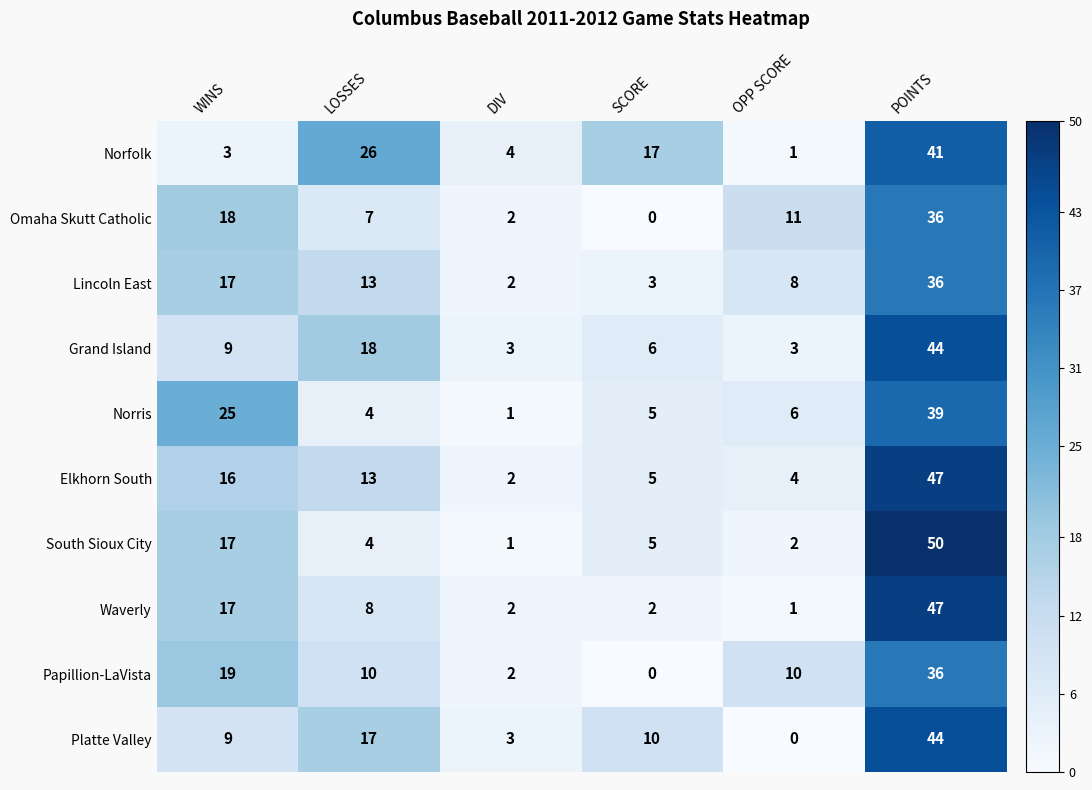

Rank the categories by Lincoln East value from highest to lowest.

POINTS, WINS, LOSSES, OPP SCORE, SCORE, DIV